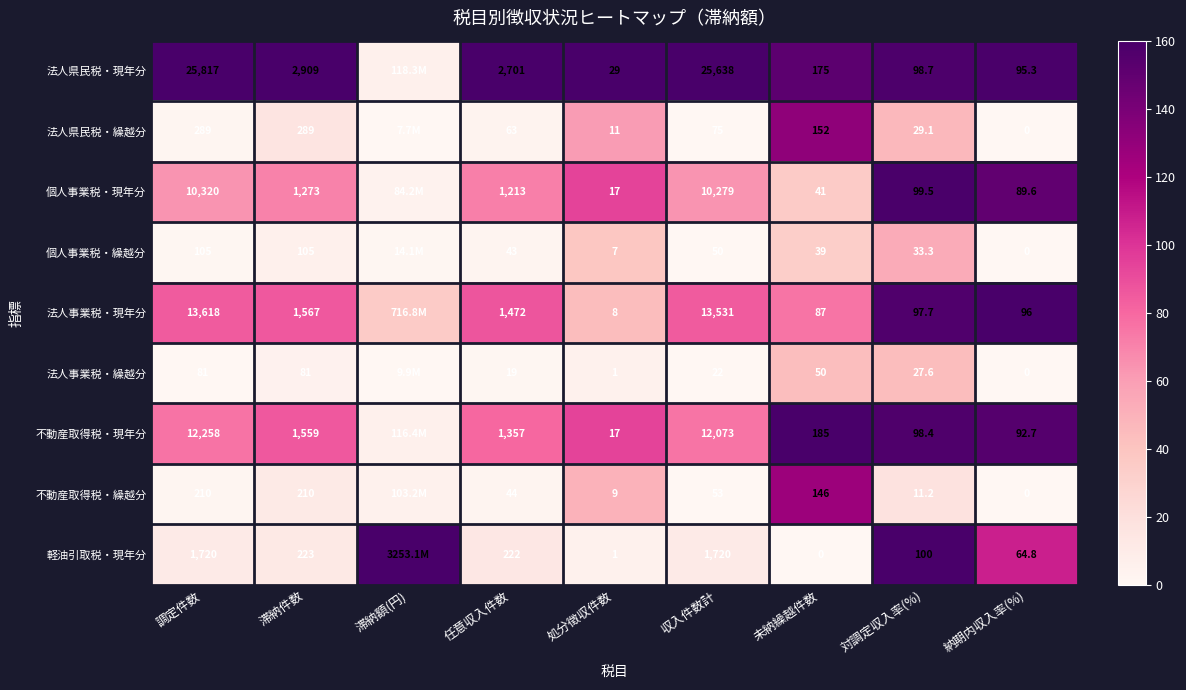

At 任意収入件数, list the series in order from smallest to largest.

法人事業税・繰越分, 個人事業税・繰越分, 不動産取得税・繰越分, 法人県民税・繰越分, 軽油引取税・現年分, 個人事業税・現年分, 不動産取得税・現年分, 法人事業税・現年分, 法人県民税・現年分